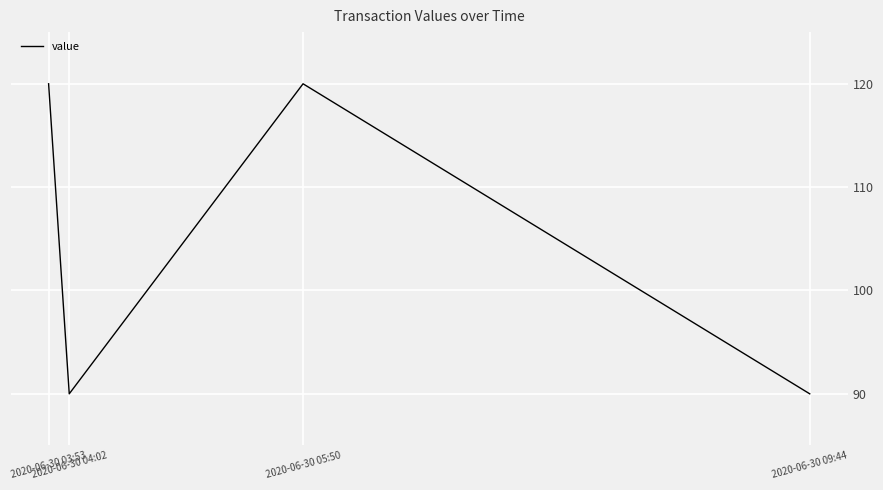

Reading right to left, extract all data points from this chart.

90	120	90	120